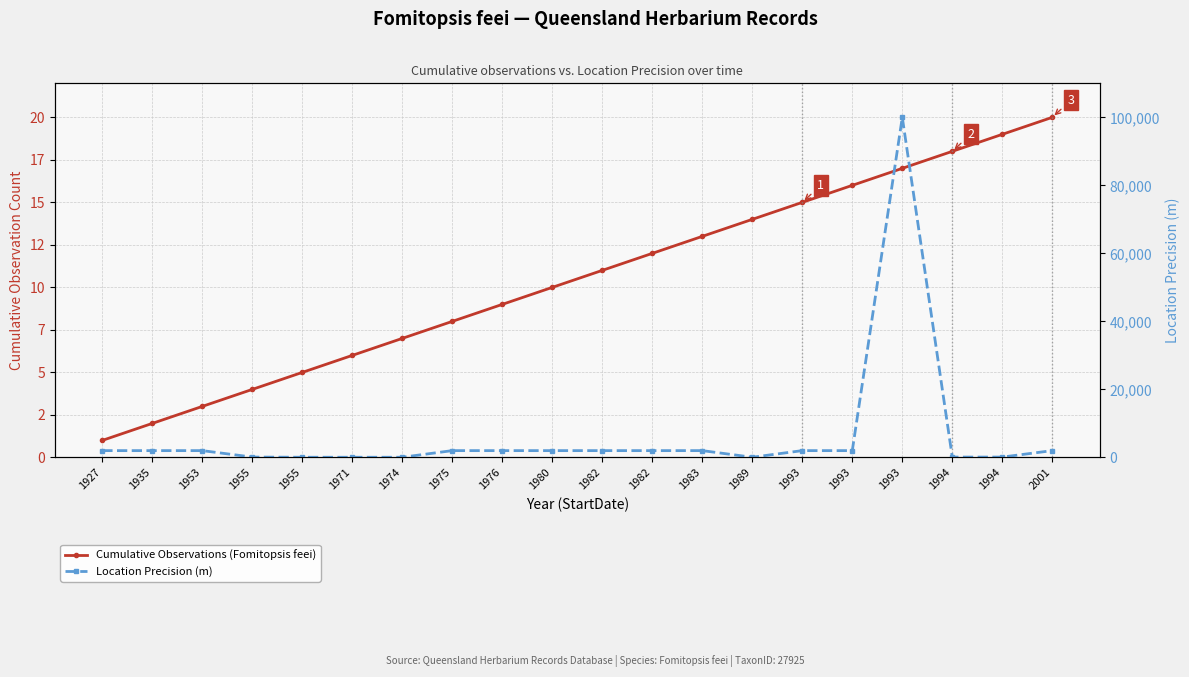

What is the difference between the Cumulative Observations (Fomitopsis feei) values at 1975 and 1927?

7